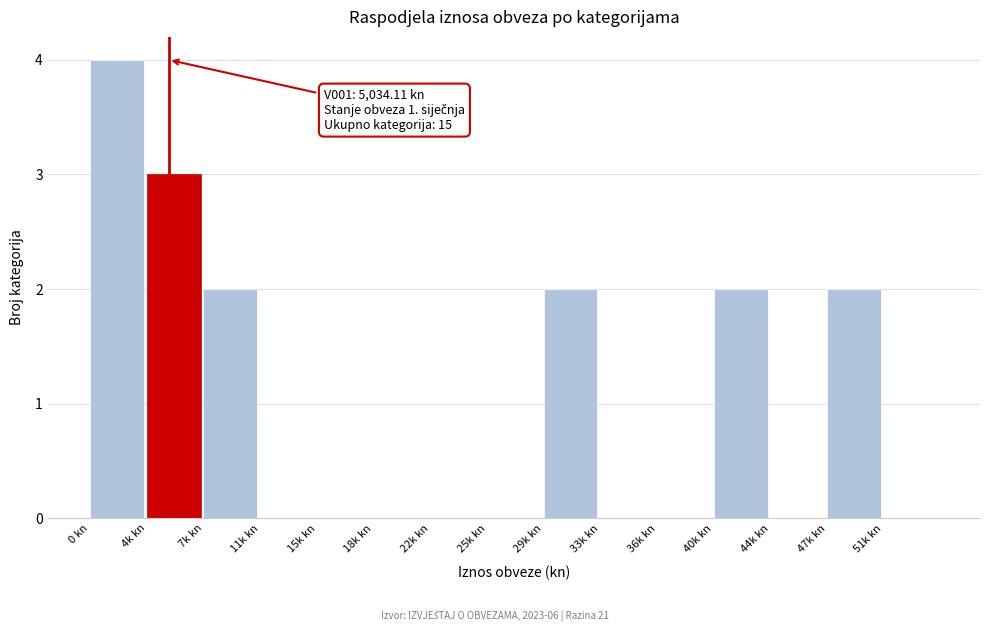

Reading left to right, list all the values displayed in this chart.

0 kn=4	4k kn=3	7k kn=2	11k kn=0	15k kn=0	18k kn=0	22k kn=0	25k kn=0	29k kn=2	33k kn=0	36k kn=0	40k kn=2	44k kn=0	47k kn=2	51k kn=0